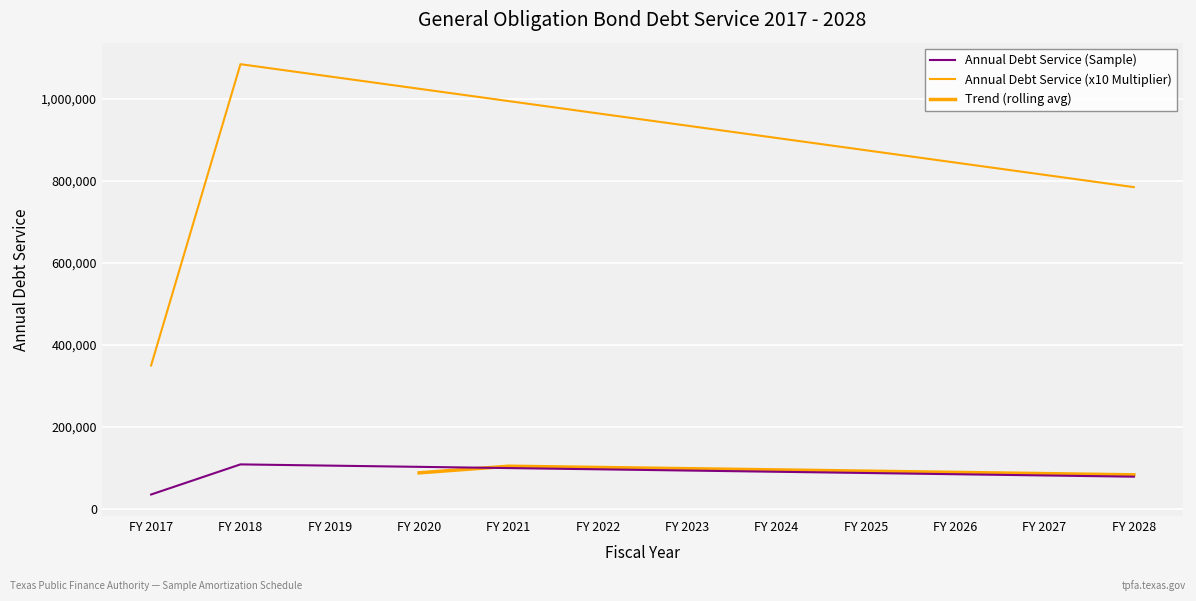

Reading left to right, extract all data points from this chart.

Annual Debt Service (Sample): FY 2017=35000	FY 2018=108500	FY 2019=105500	FY 2020=102500	FY 2021=99500	FY 2022=96500	FY 2023=93500	FY 2024=90500	FY 2025=87500	FY 2026=84500	FY 2027=81500	FY 2028=78500
Annual Debt Service (x10 Multiplier): FY 2017=350000	FY 2018=1085000	FY 2019=1055000	FY 2020=1025000	FY 2021=995000	FY 2022=965000	FY 2023=935000	FY 2024=905000	FY 2025=875000	FY 2026=845000	FY 2027=815000	FY 2028=785000